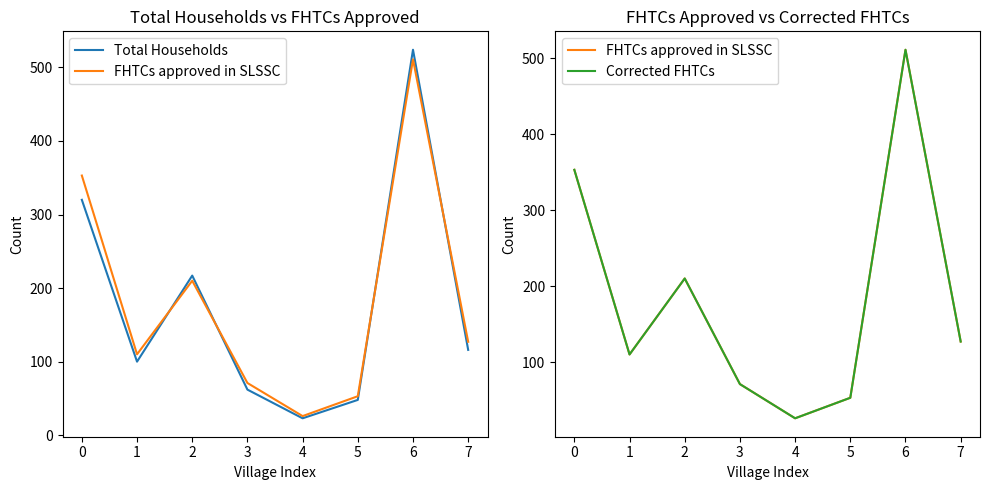

Is it true that Total Households equals 79 at 7?

False